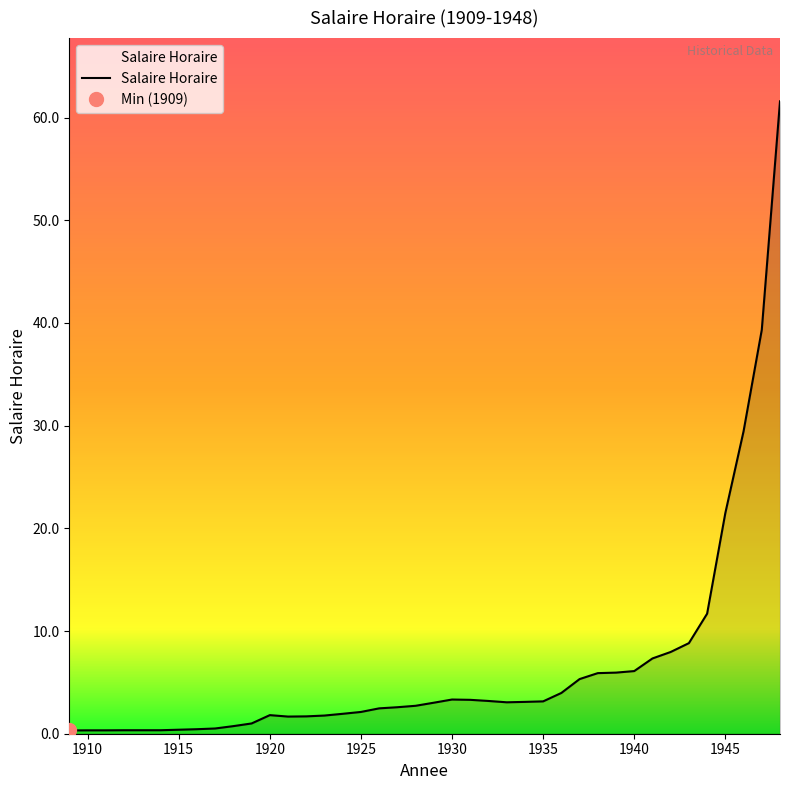

At which category does the chart reach its minimum across all series?

1909